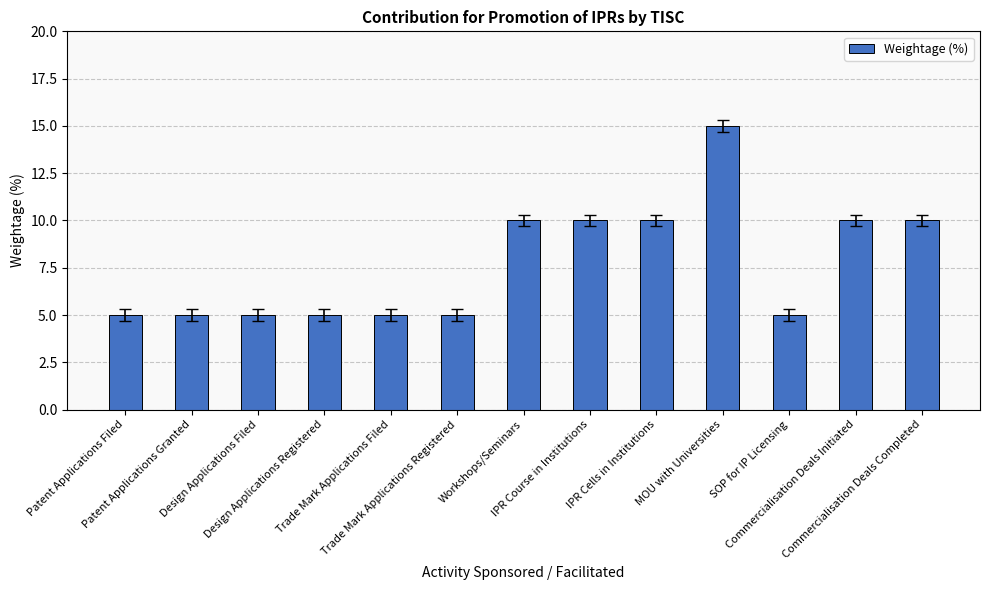

The value at Commercialisation Deals Initiated is 10. True or false?

True